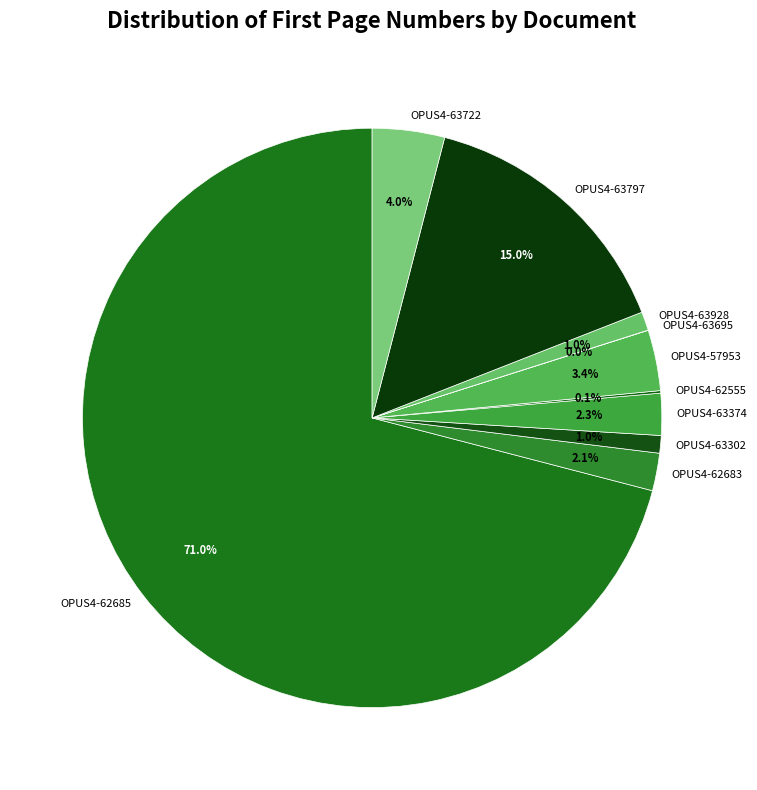

To the nearest percent, what is the difference between the OPUS4-63928 and OPUS4-62685 slice percentages?

70%